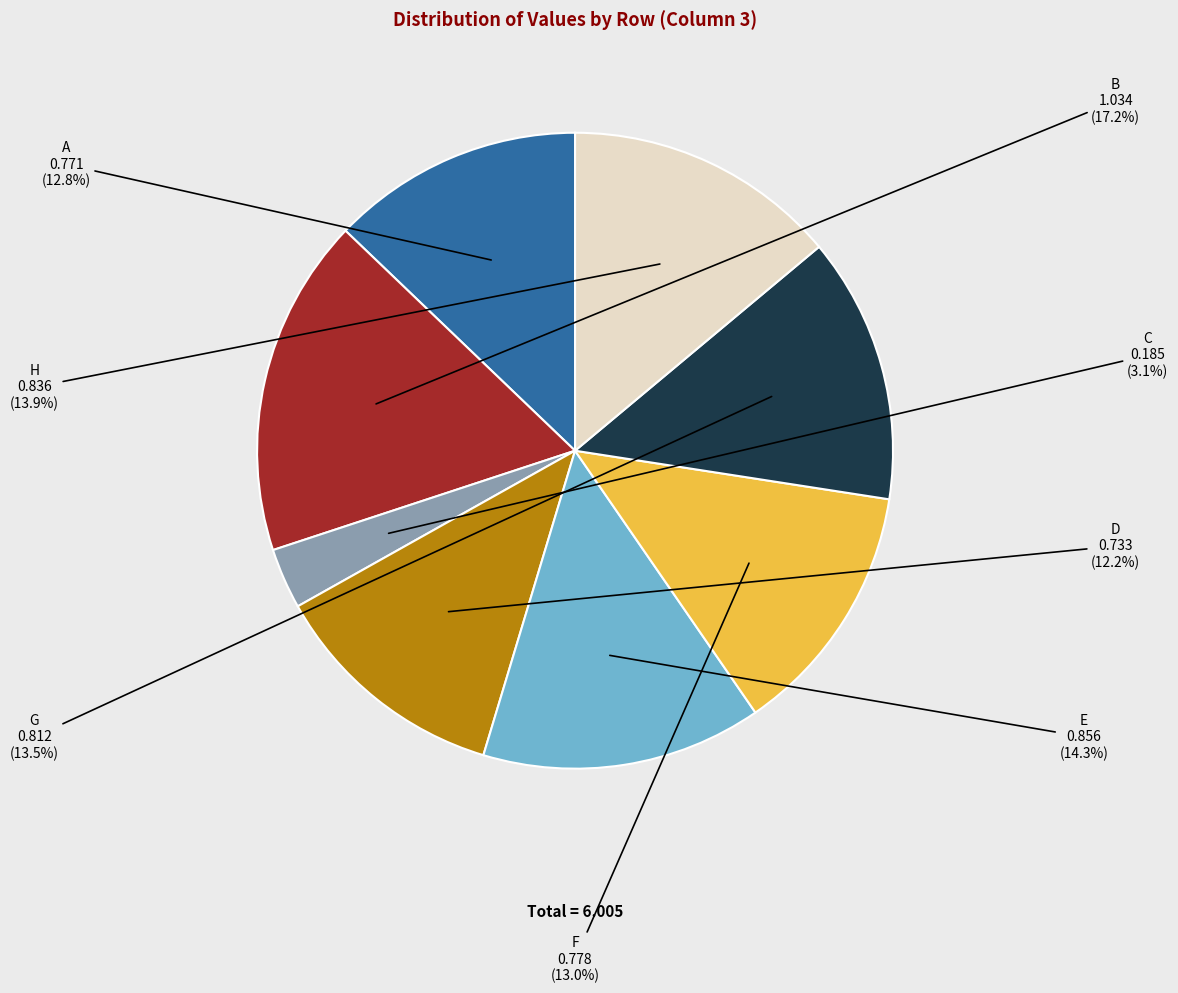

To the nearest percent, what is the combined percentage of E and C?

17%